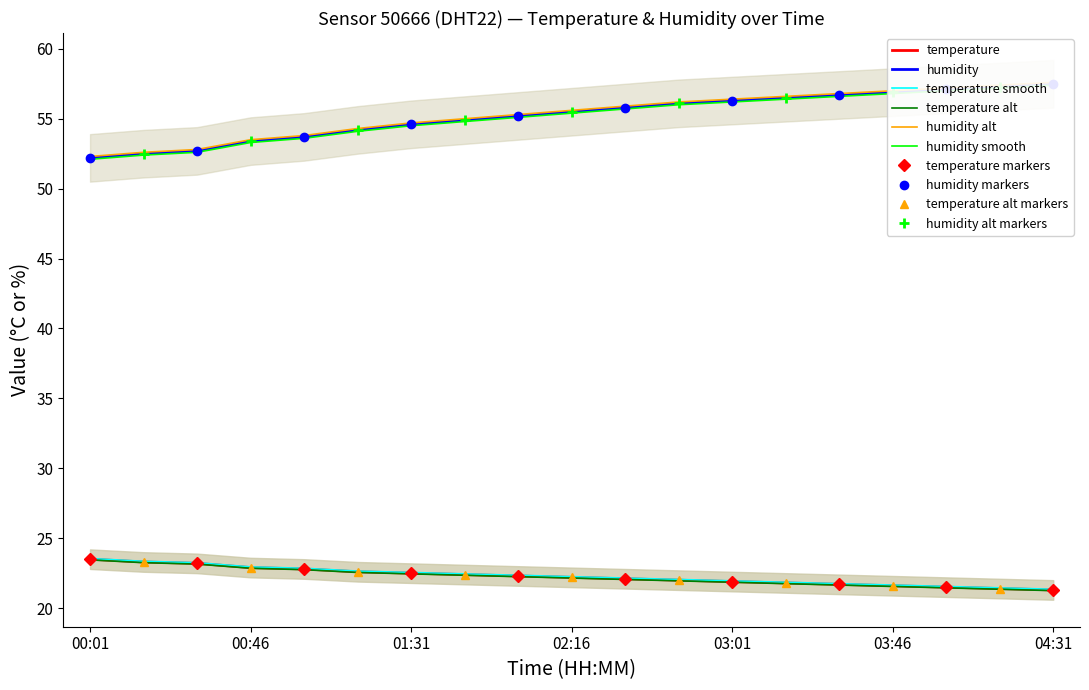

The value of humidity at 01:46 is 27.6. True or false?

False